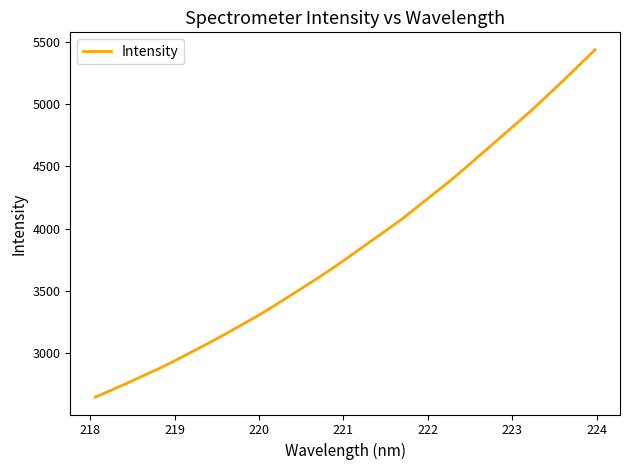

What is the minimum value shown in the chart?

2646.2